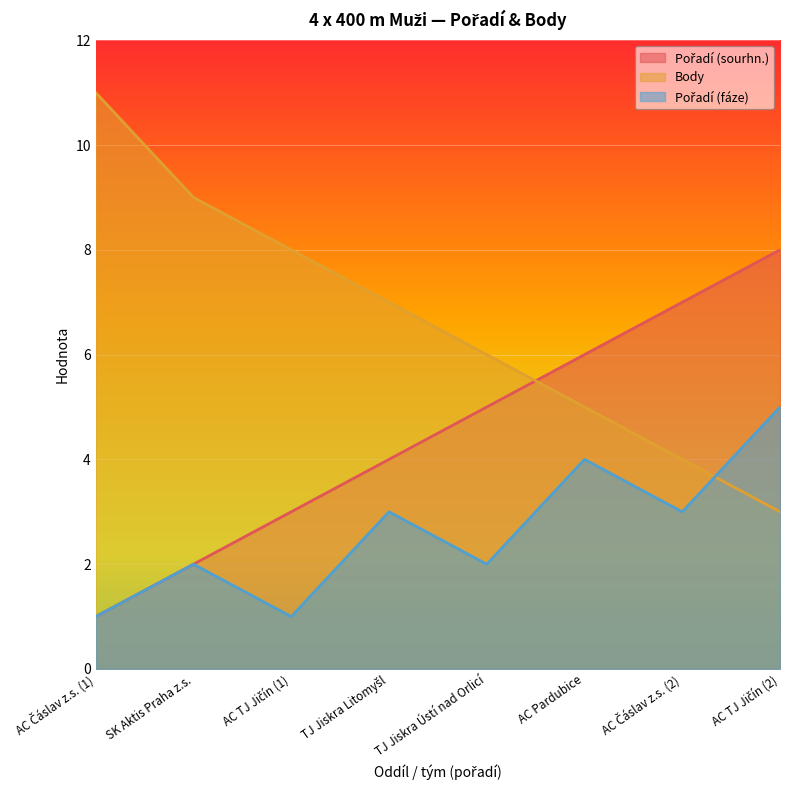

Which series has the largest total across all categories?

Body